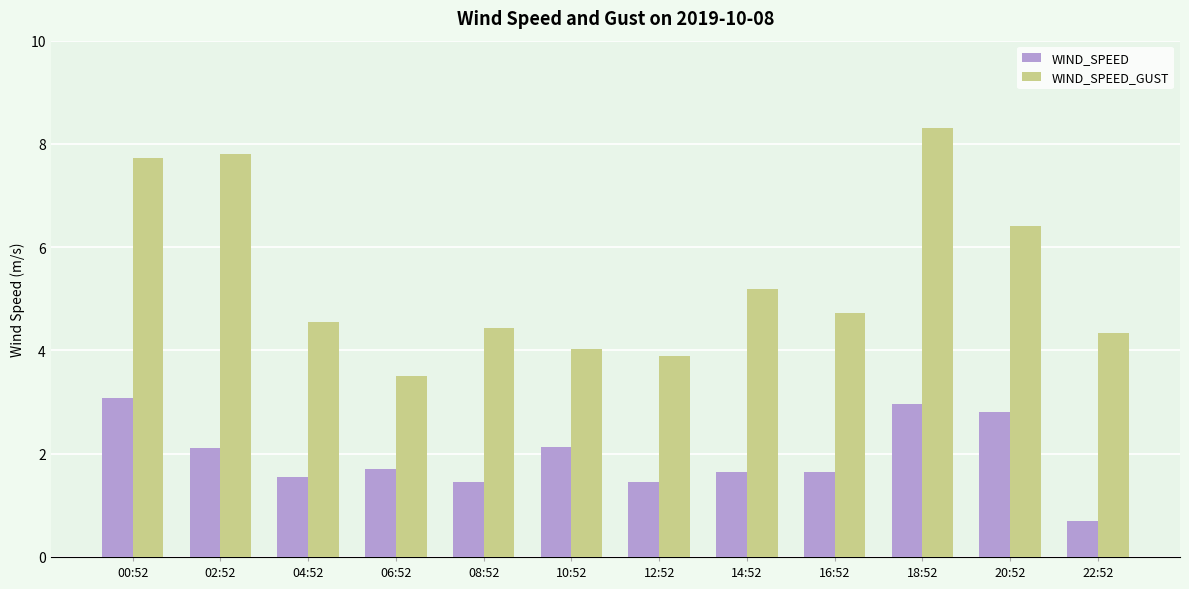

How many series are shown in this chart?

2